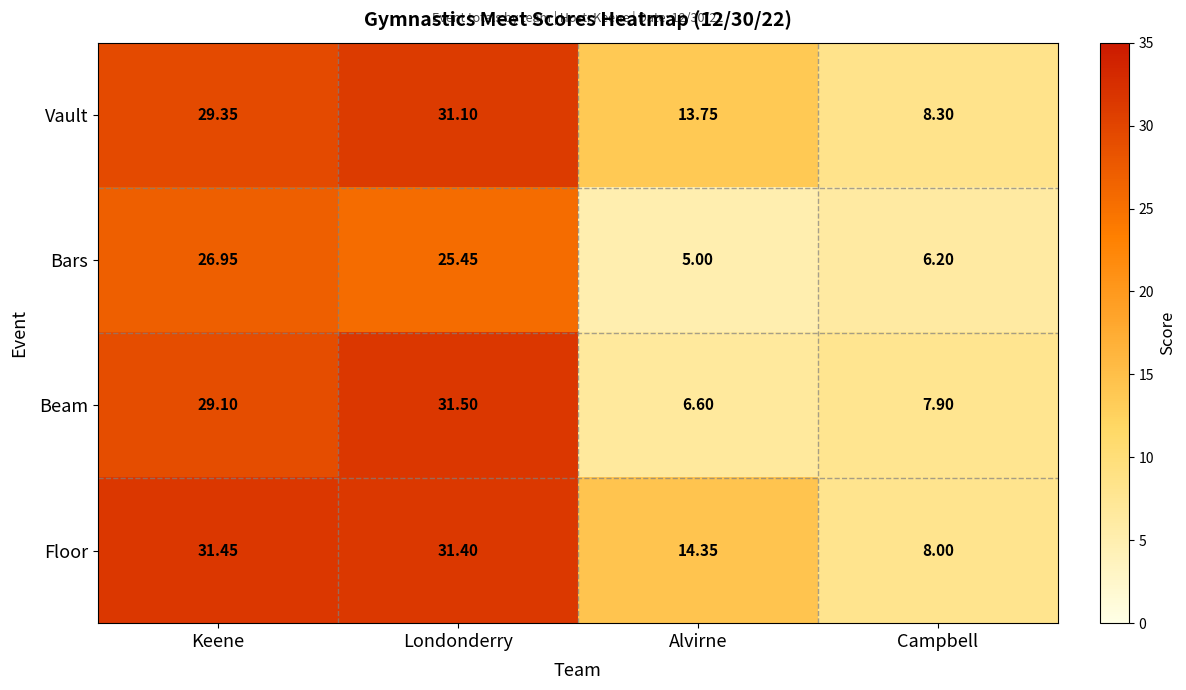

At which label does Bars first exceed 25?

Keene